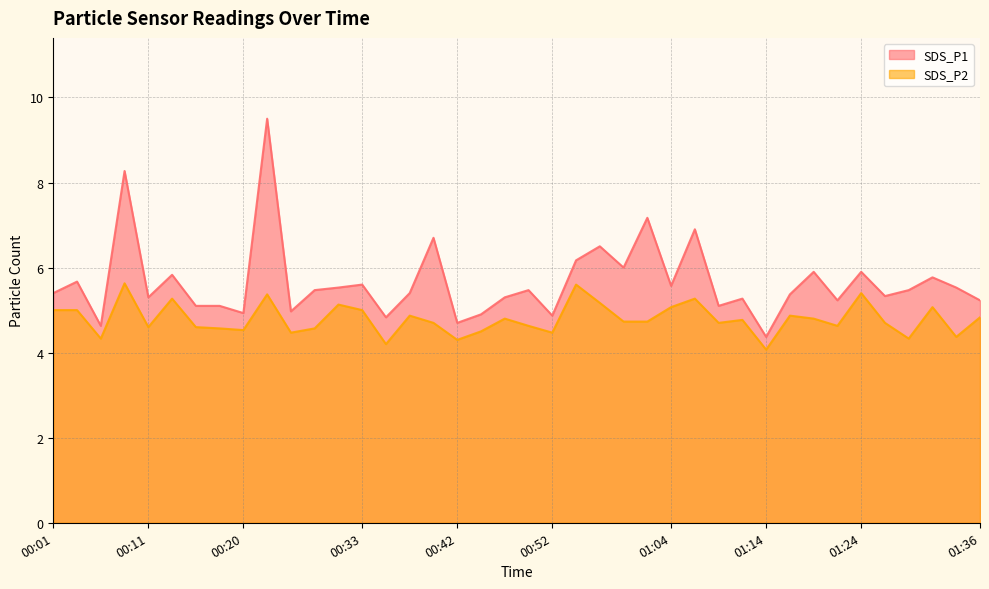

What are all the series names shown in the legend?

SDS_P1, SDS_P2